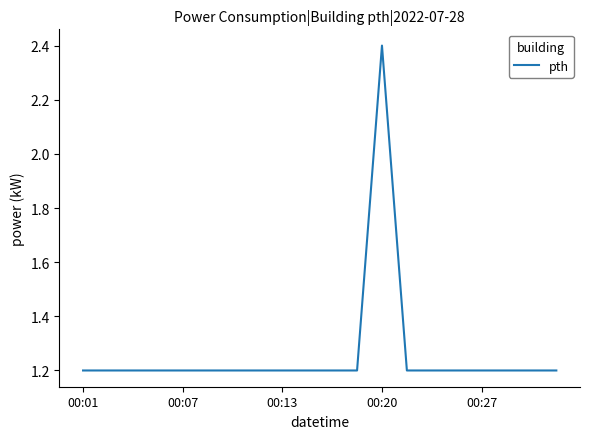

What is the greatest value displayed?

2.4